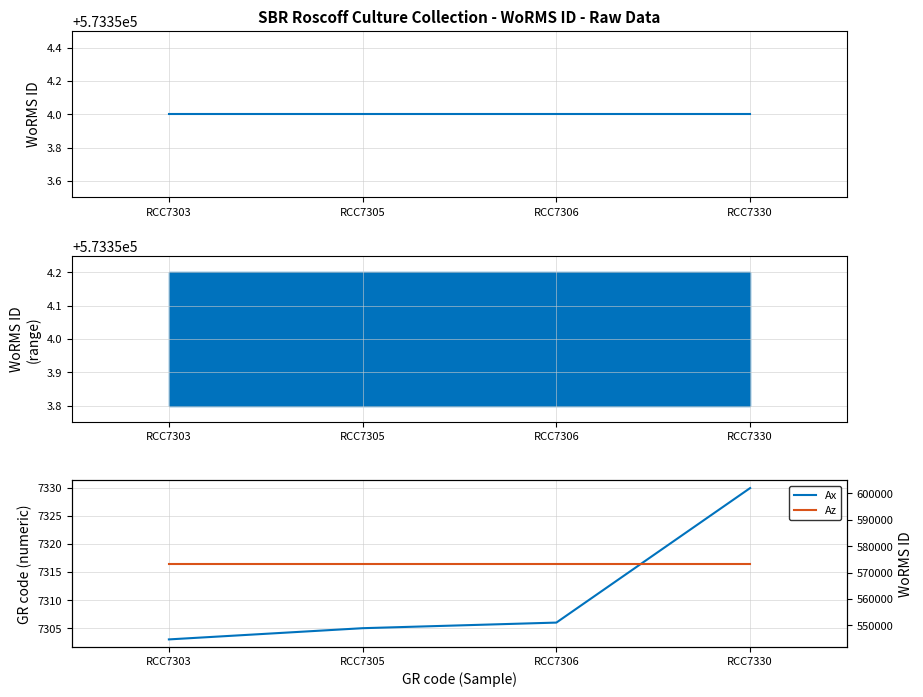

How many lines are shown in the chart?

3